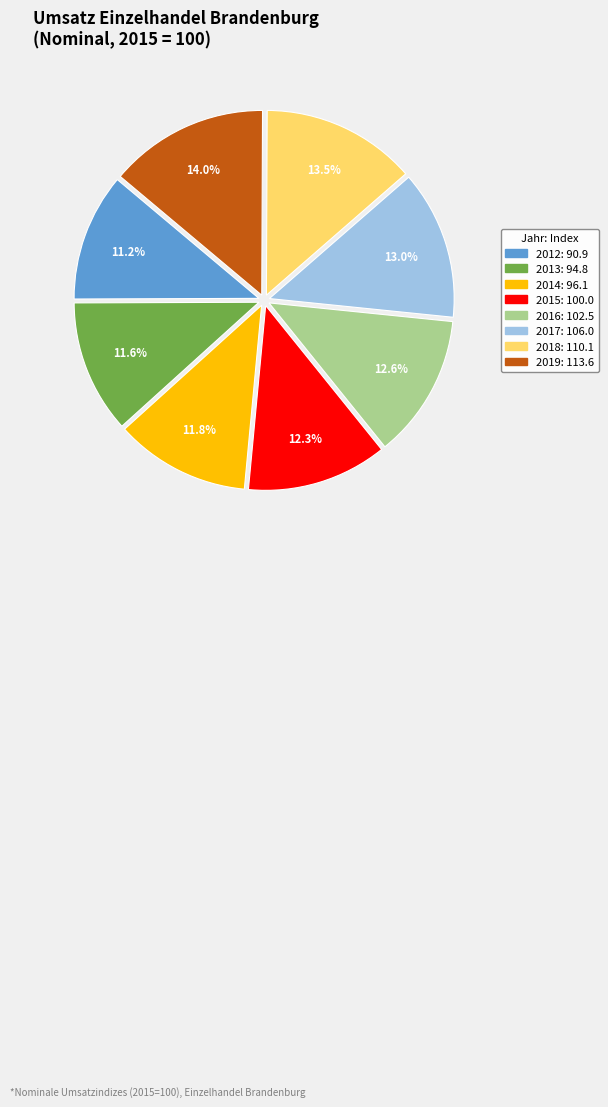

What is the change in value from 2012 to 2019?

+22.7